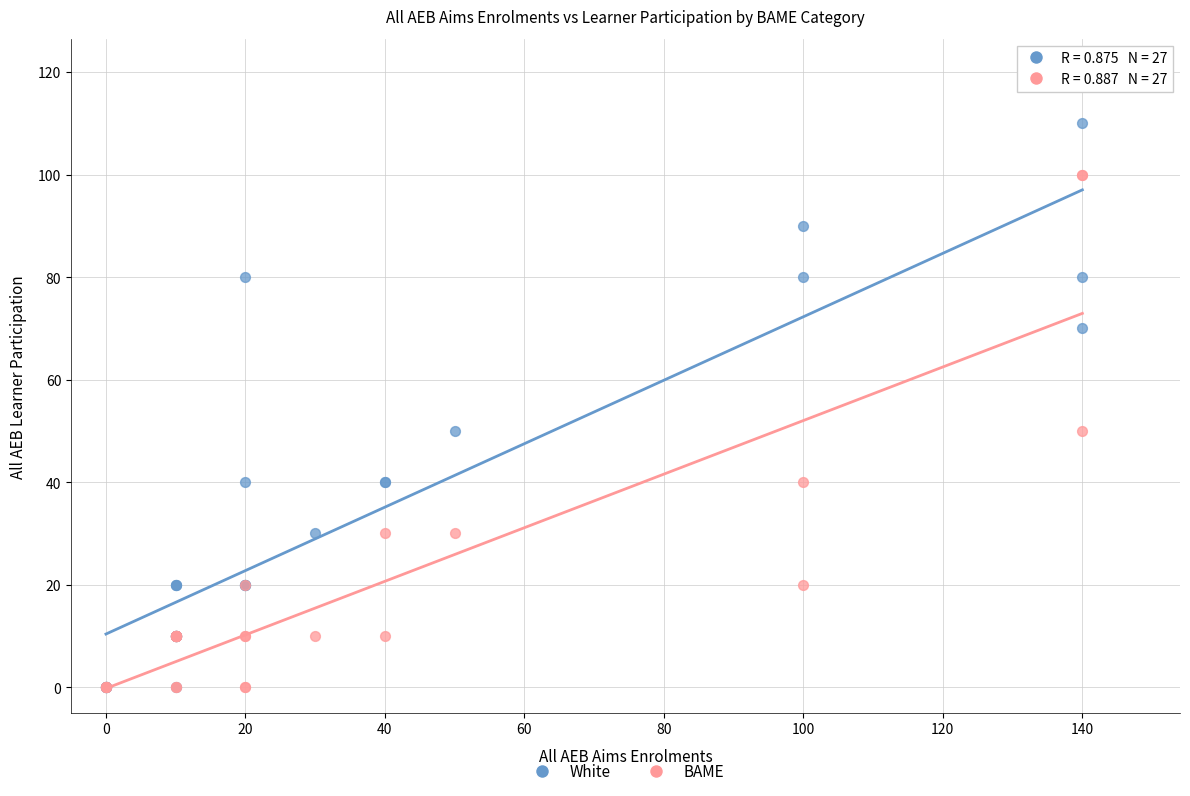

What are all the series names shown in the legend?

White, BAME